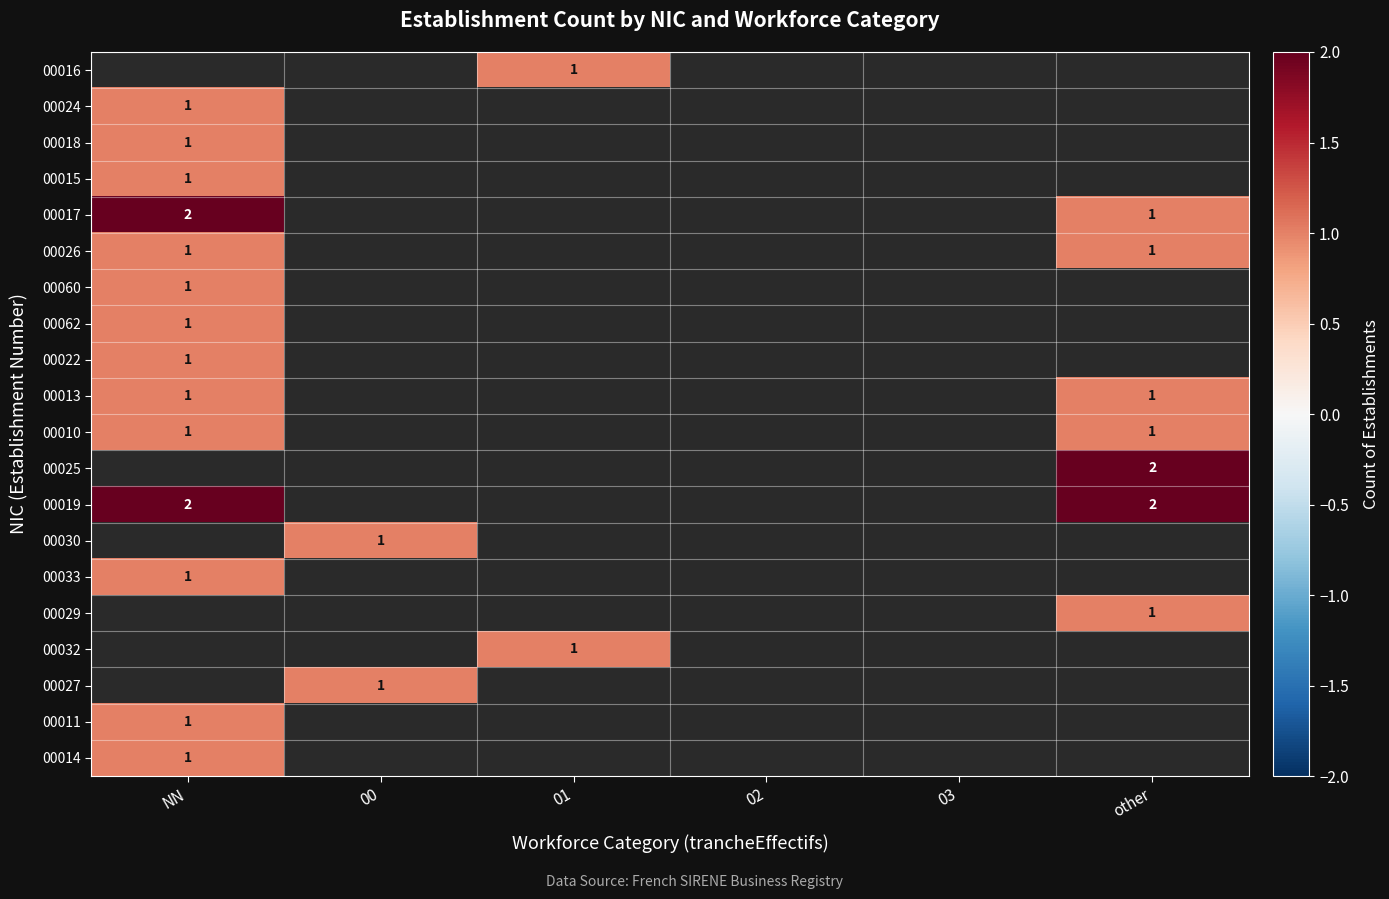

The value of 00011 at NN is 2. True or false?

False